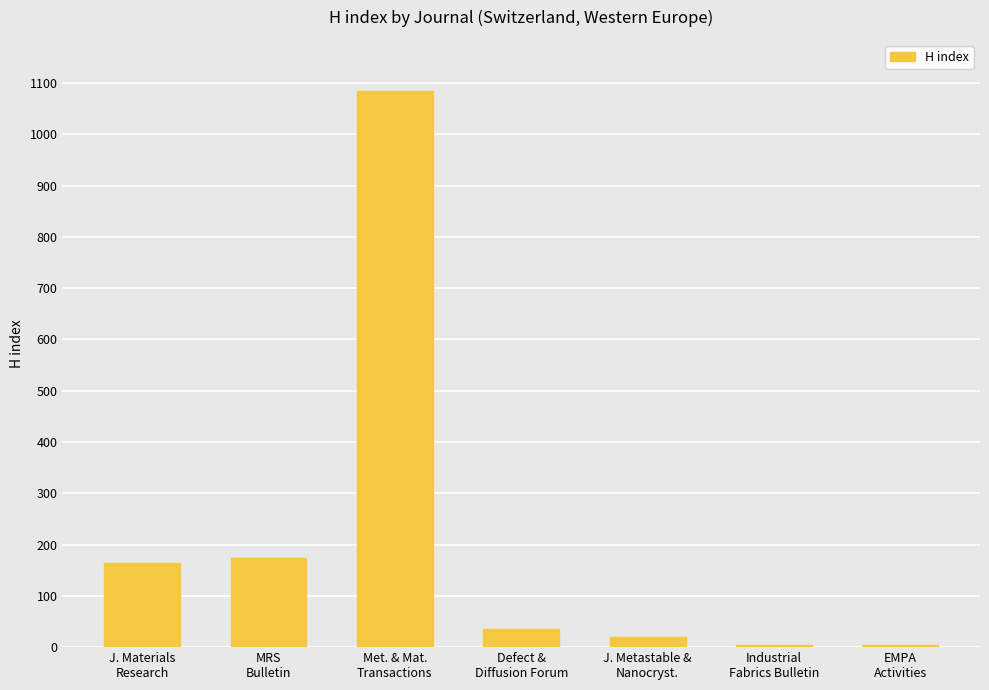

What is the maximum value shown in the chart?

1084